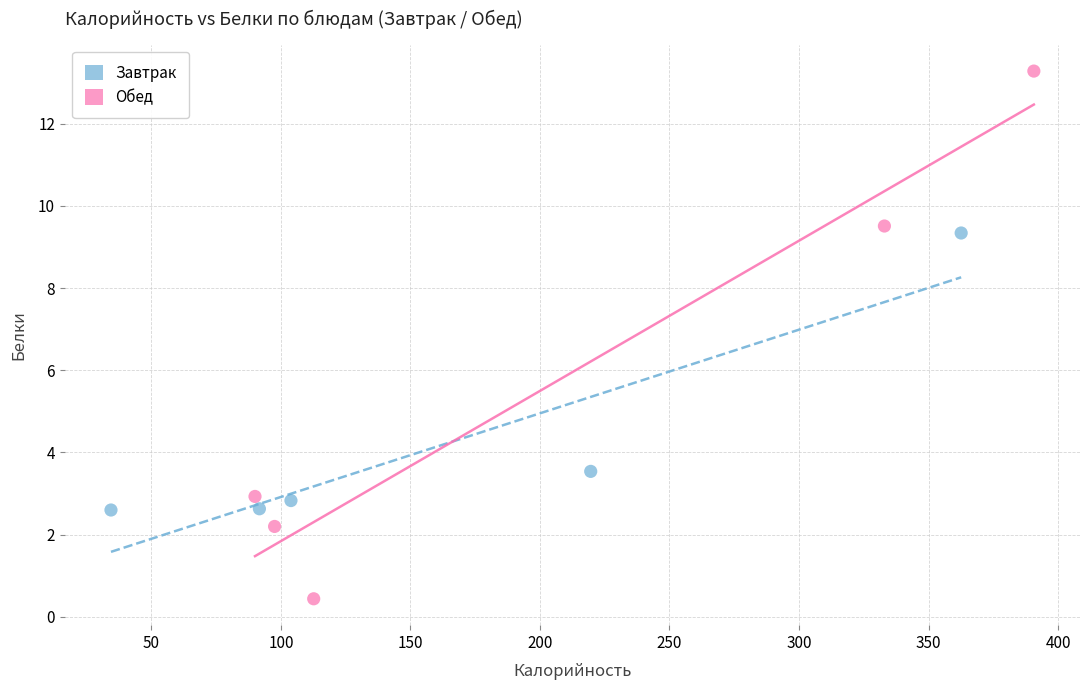

What are all the series names shown in the legend?

Завтрак, Обед